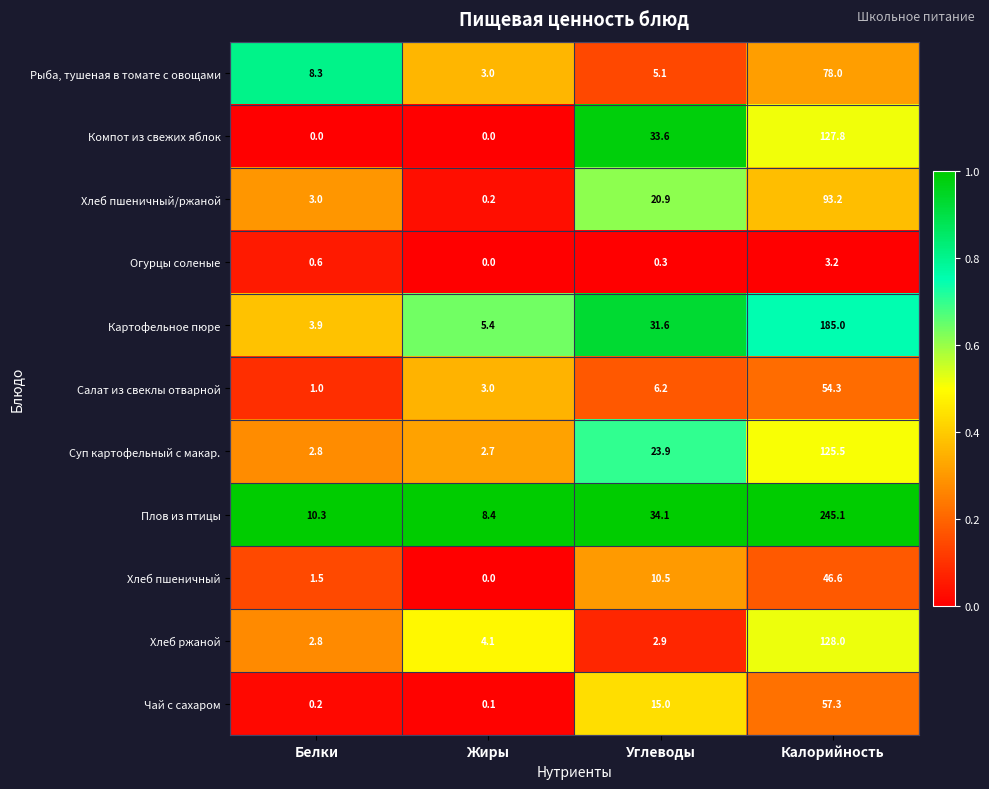

List the labels in order of Рыба, тушеная в томате с овощами value, largest first.

Калорийность, Белки, Углеводы, Жиры